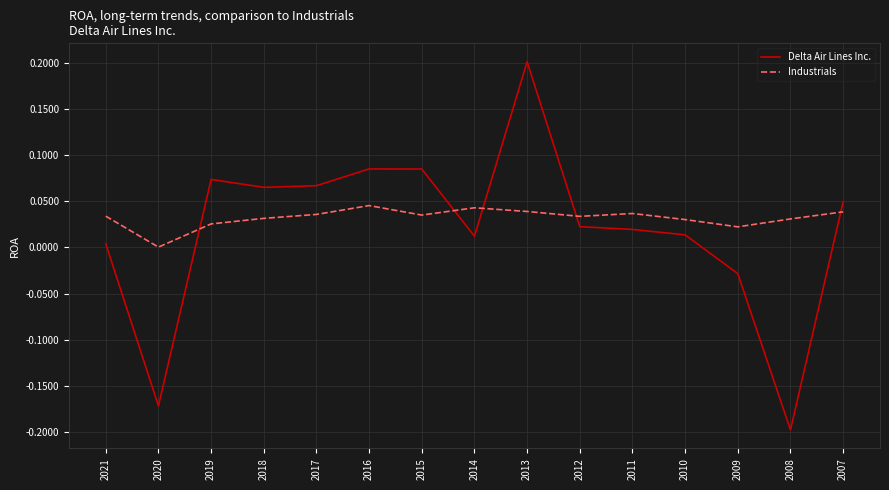

Rank the series by their maximum value, from highest to lowest.

Delta Air Lines Inc., Industrials